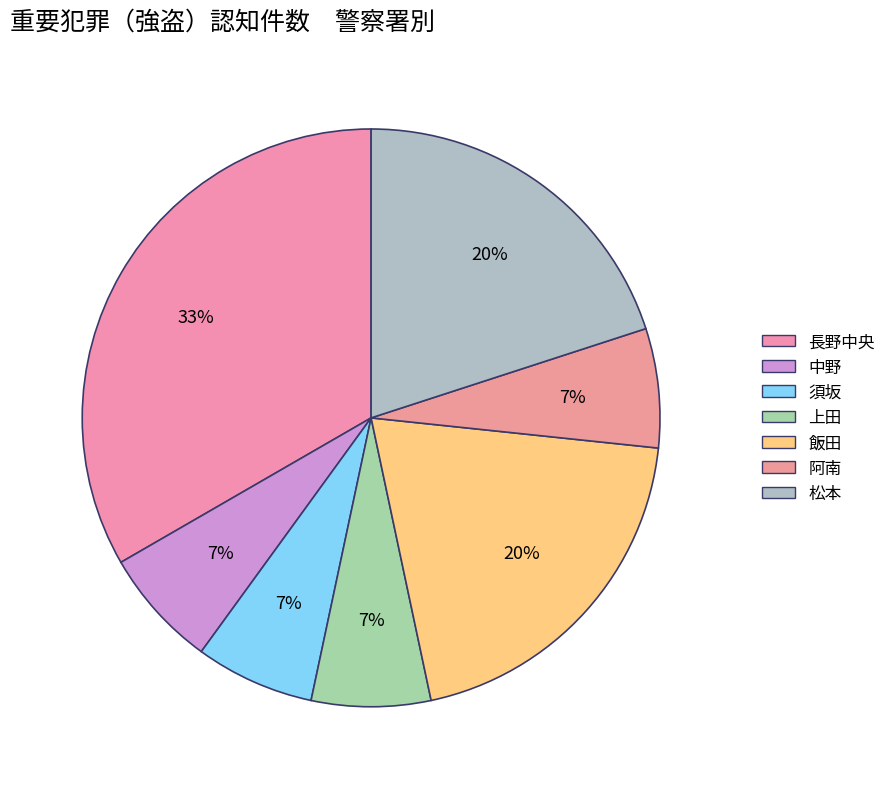

What is the ratio of the value at 阿南 to the value at 須坂?

1.0